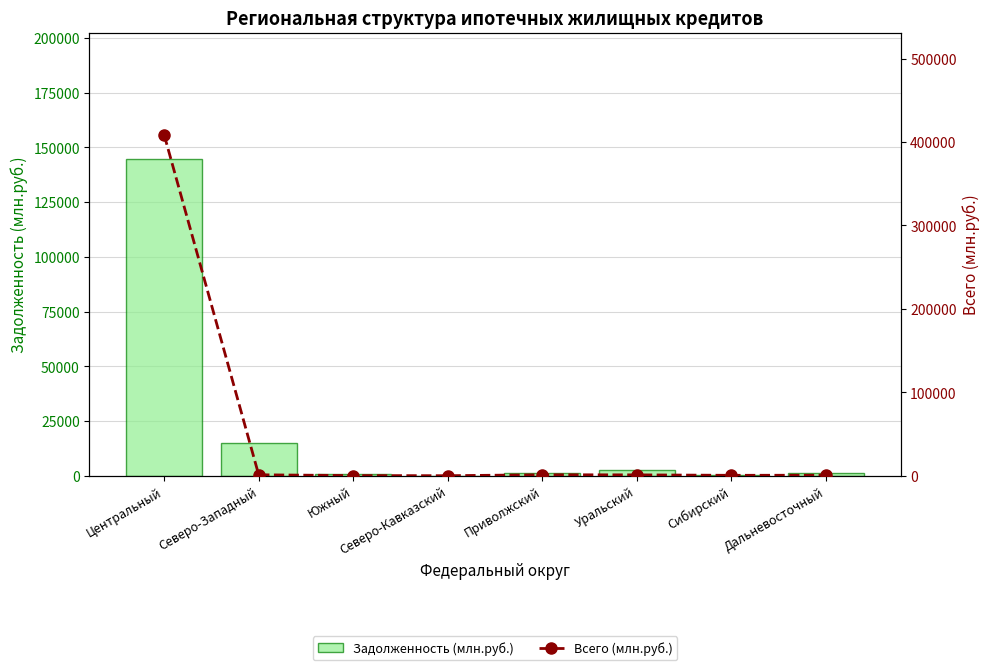

Reading left to right, what are all the values shown in this chart?

Задолженность (млн.руб.): 144584	15142	653	0	1464	2581	200	1129
Всего (млн.руб.): 408636	1100	171	2	1137	1000	465	599